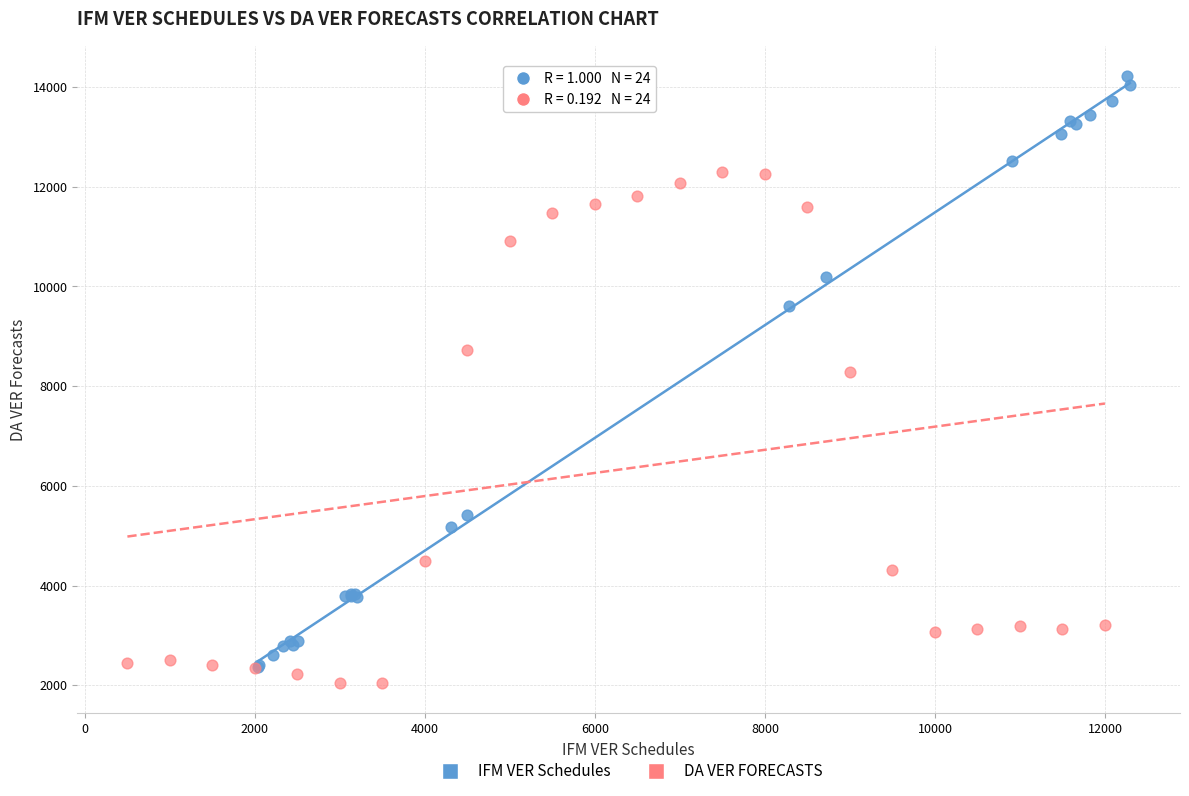

Which series has the widest spread of Y values?

IFM VER Schedules